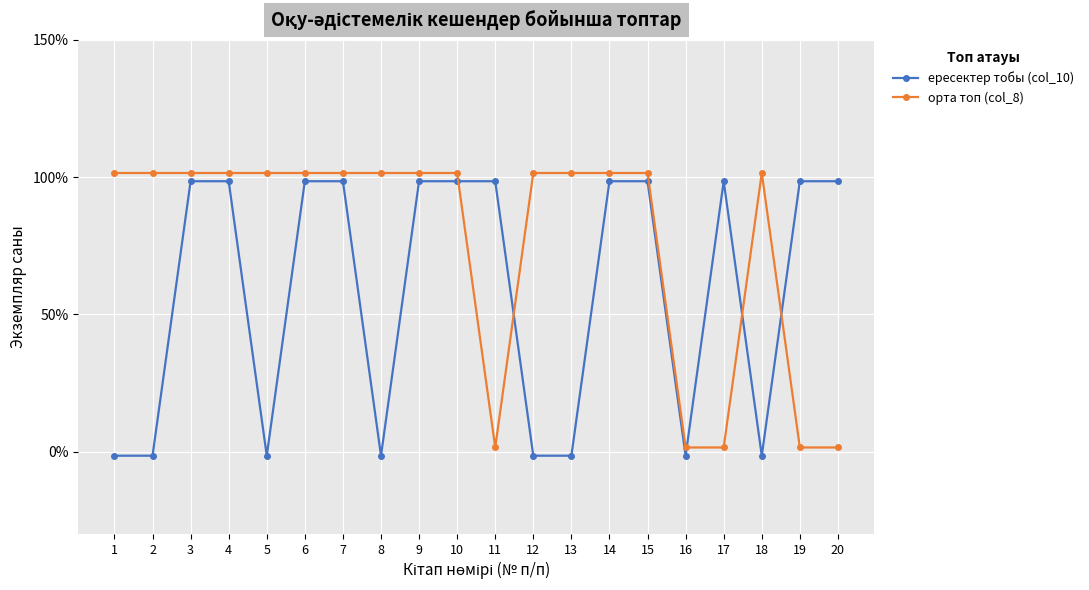

What is the total value across all series at 4?

2.0